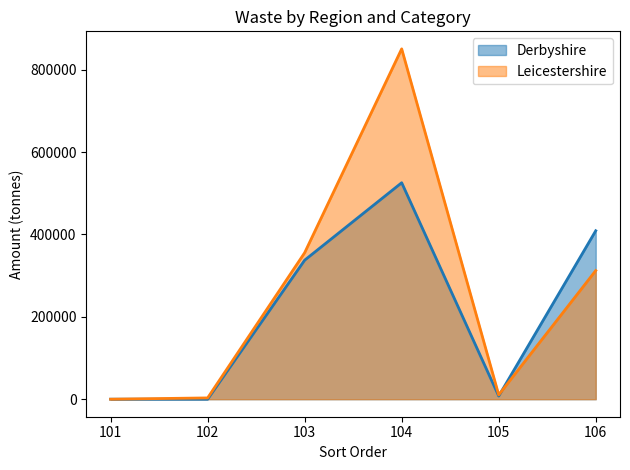

What is the difference between the second highest and minimum values in the Leicestershire series?

355566.2